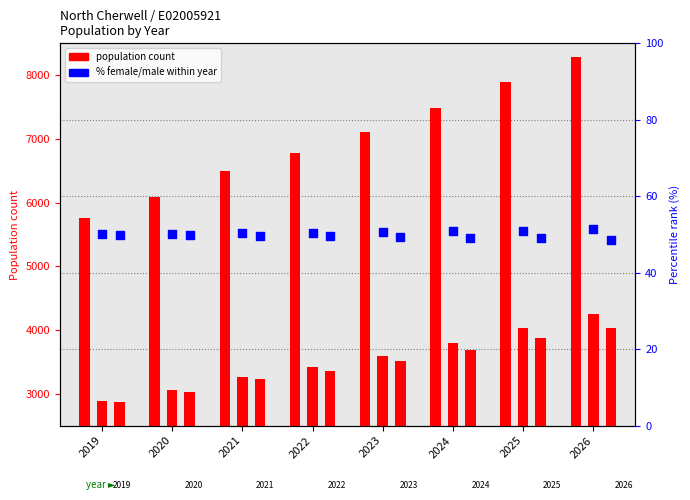

At which category is the sum across all series the highest?

2026